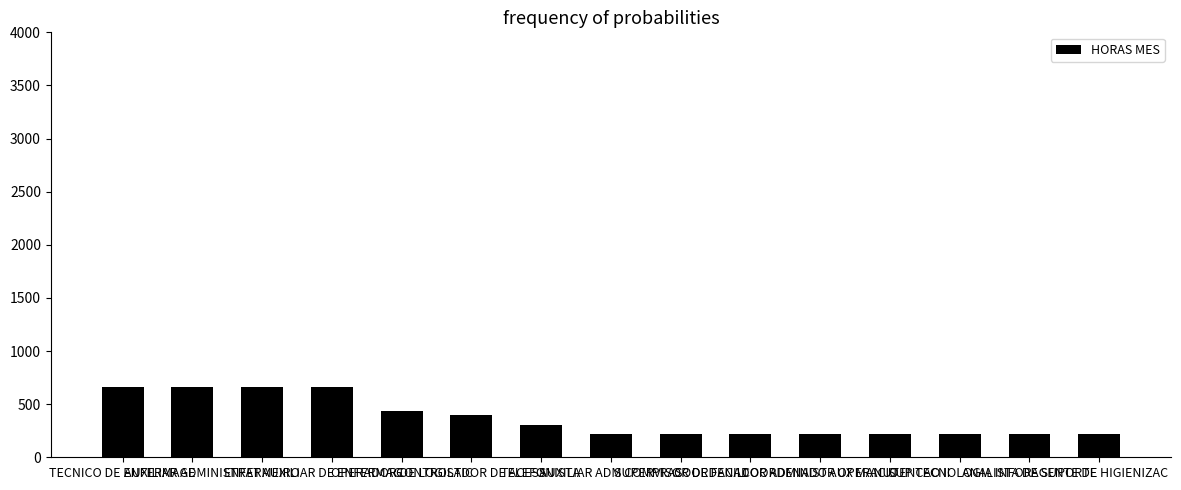

Does the chart contain stacked bars?

No